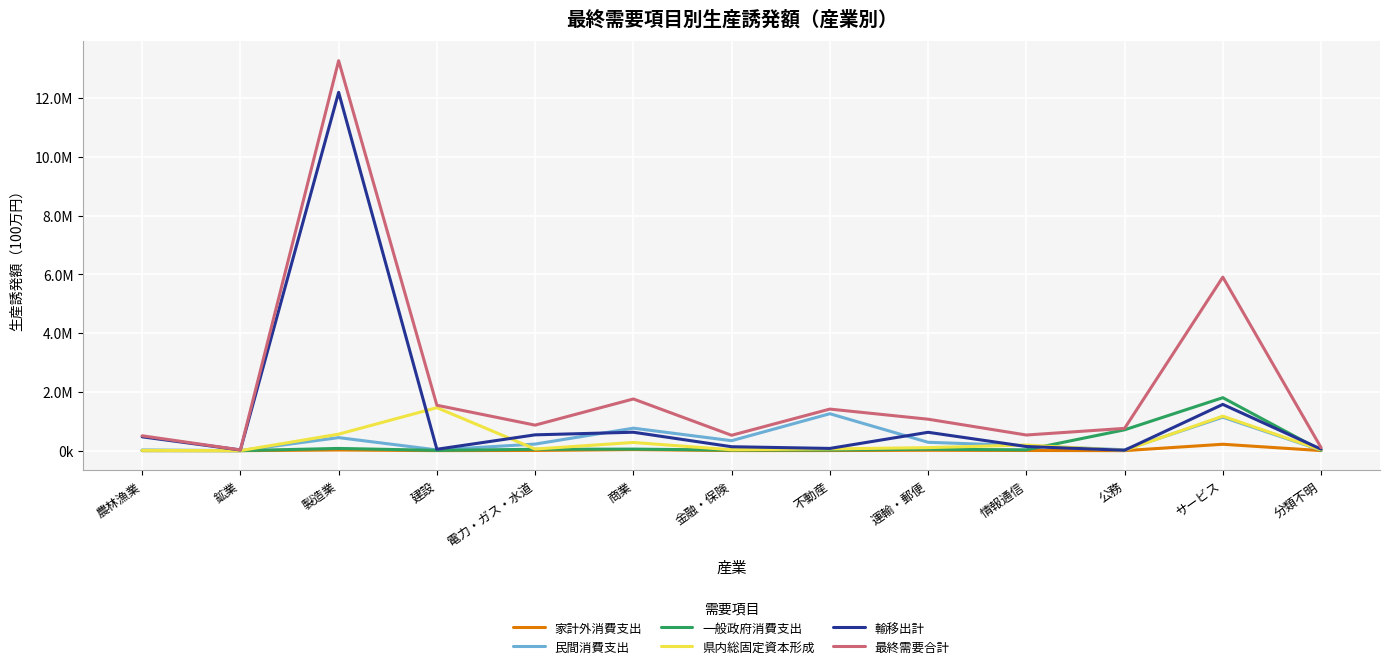

What are all the series names shown in the legend?

家計外消費支出, 民間消費支出, 一般政府消費支出, 県内総固定資本形成, 輸移出計, 最終需要合計